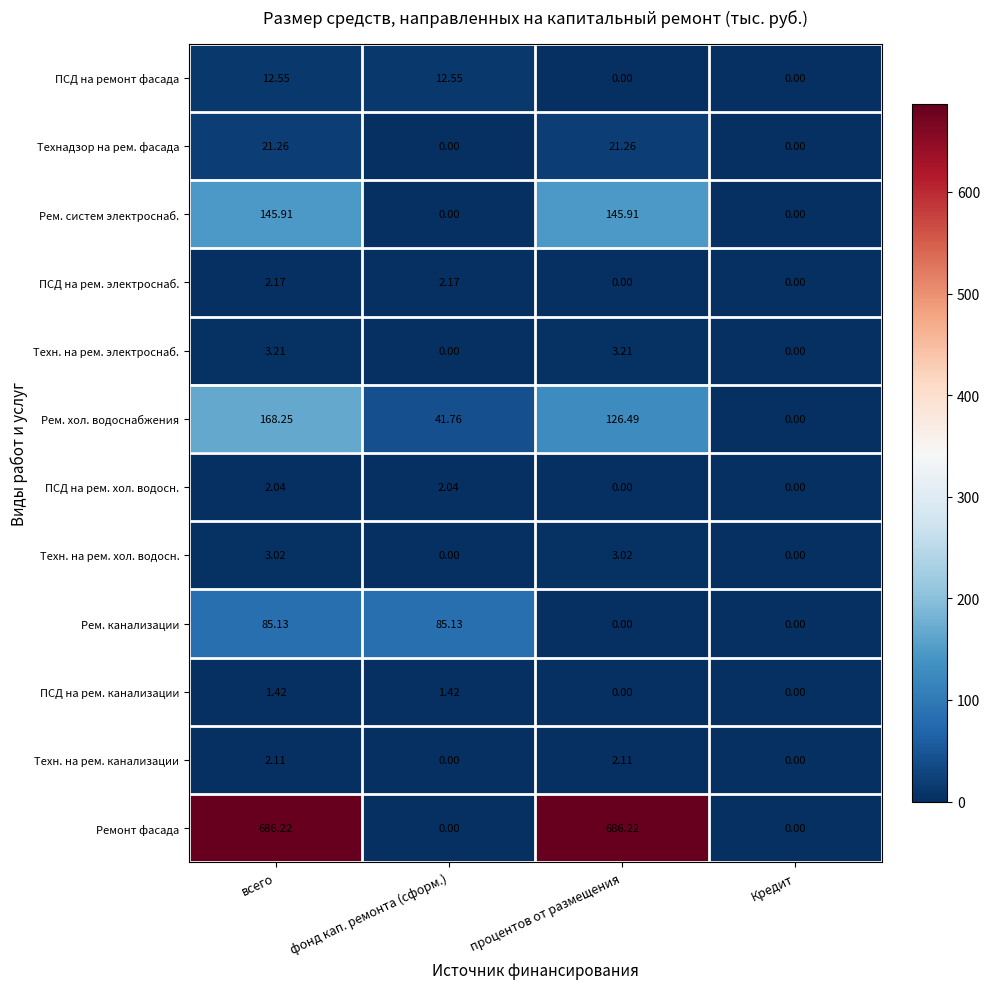

Which series has the largest total across all categories?

Ремонт фасада